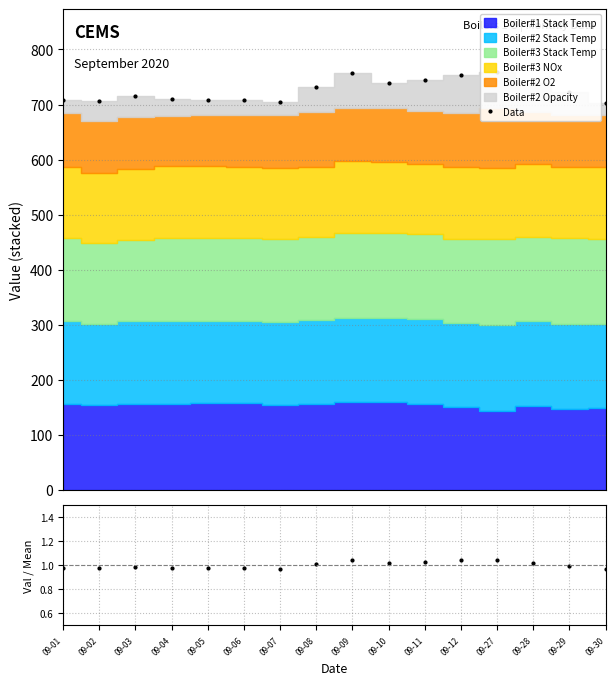

True or false: Data and Val/Mean cross at least once.

False